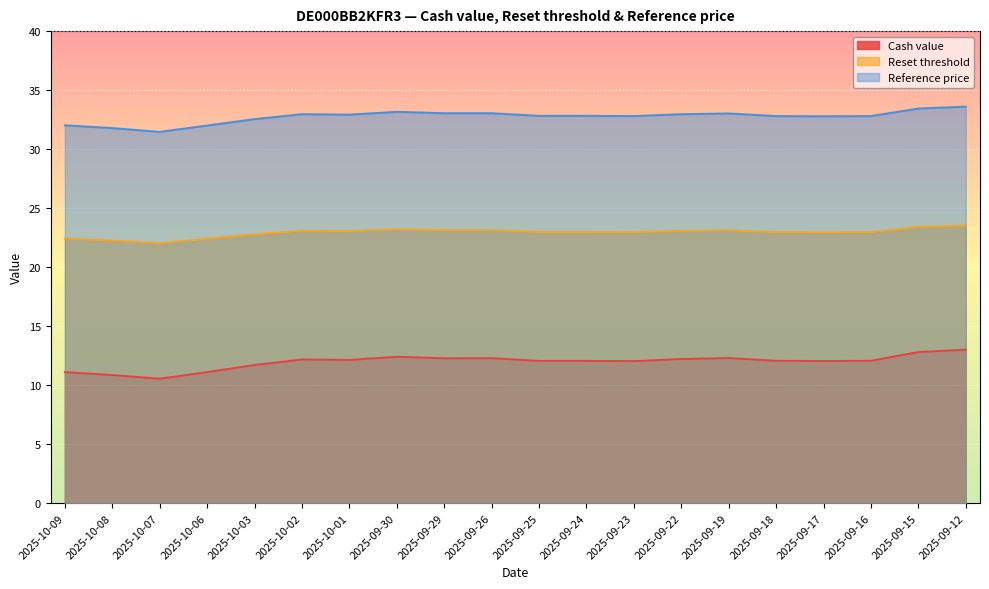

What is the sum of the Reference price values at 2025-09-12 and 2025-09-22?

66.6